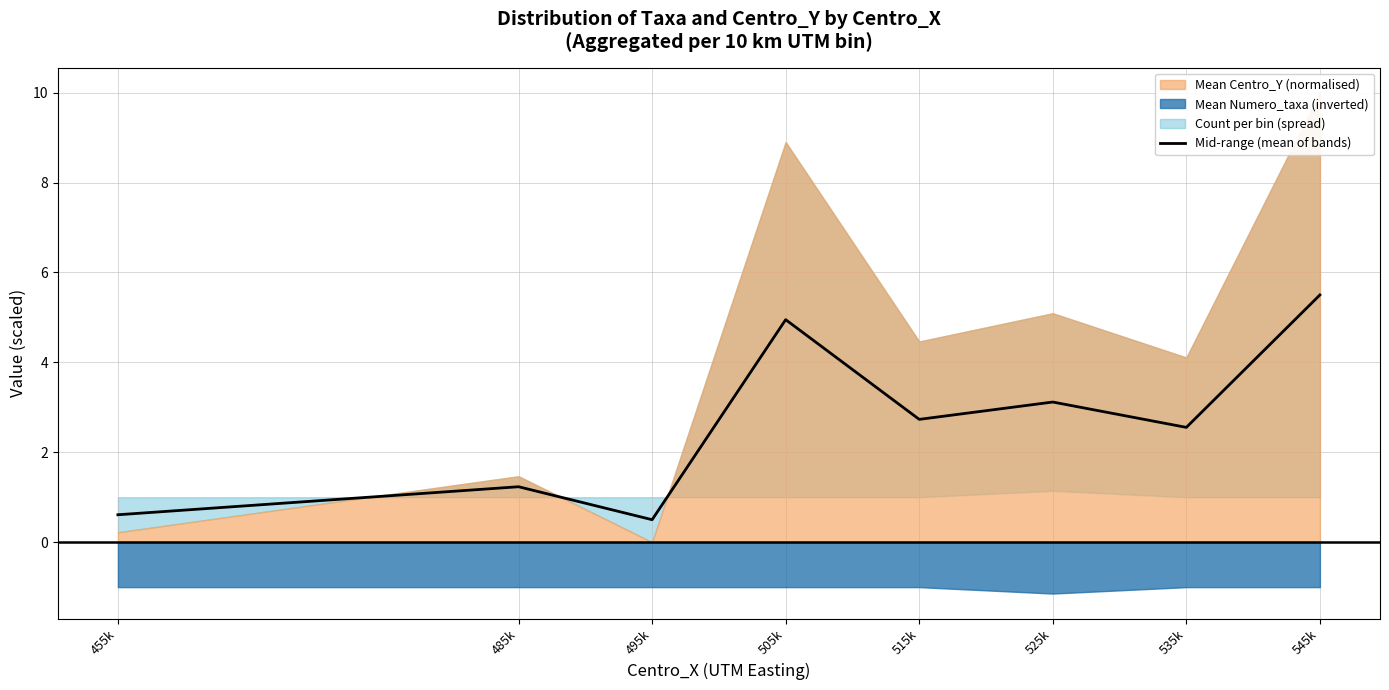

Reading left to right, what are all the values shown in this chart?

0.6	1.2	0.5	4.9	2.7	3.1	2.6	5.5